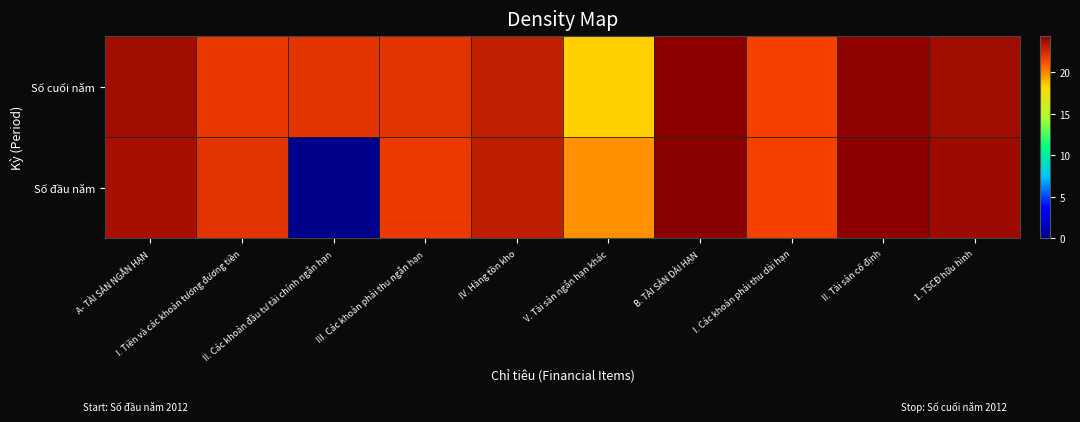

At how many categories does at least one series exceed 23?

5